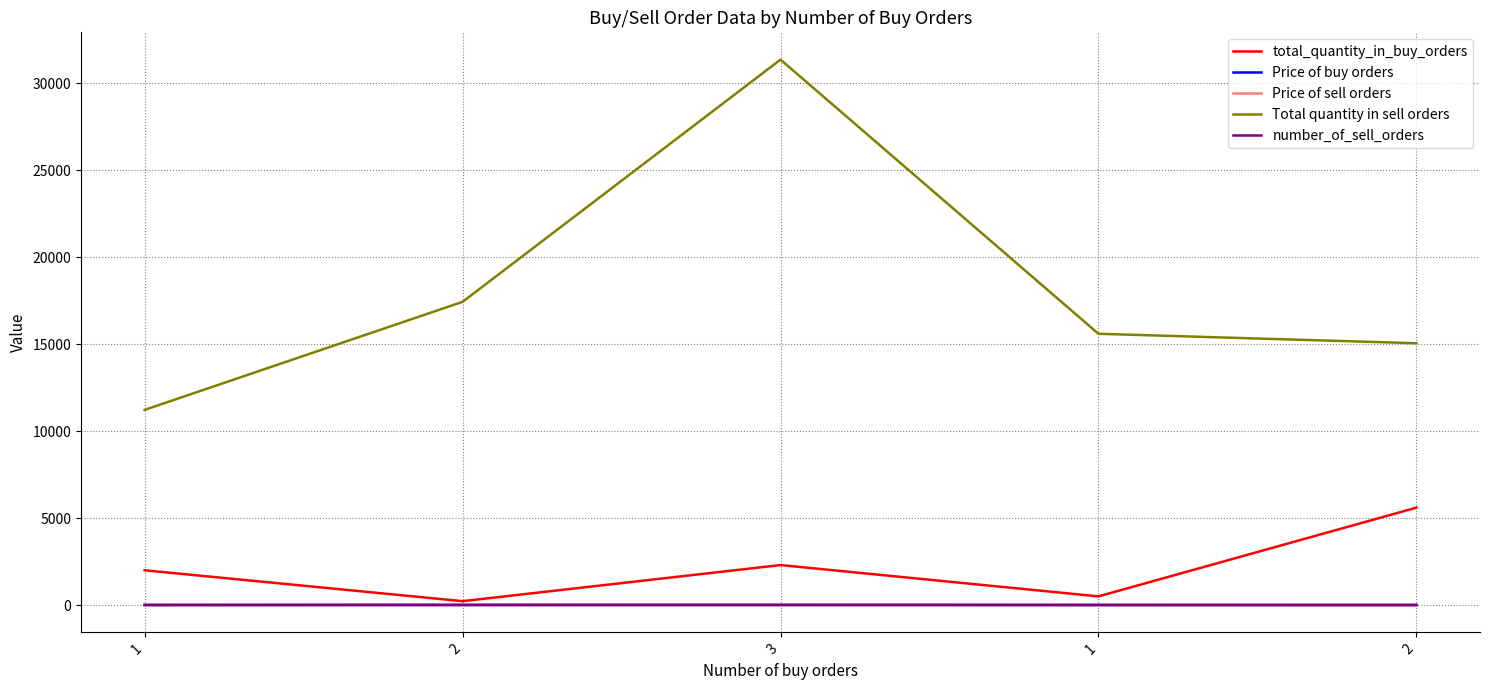

Is the value of total_quantity_in_buy_orders at 1 greater than the value of number_of_sell_orders at 2?

Yes